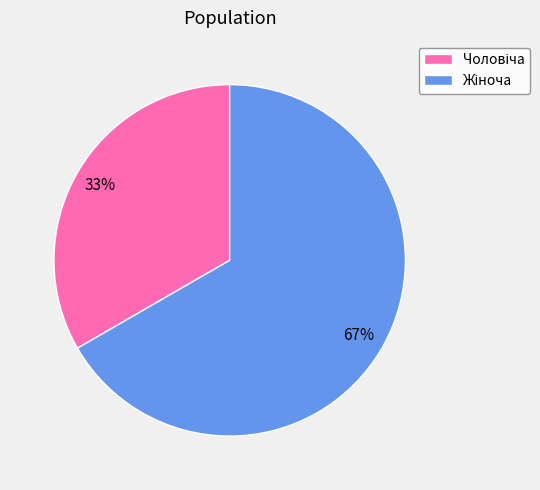

To the nearest percent, what is the average slice percentage?

50%